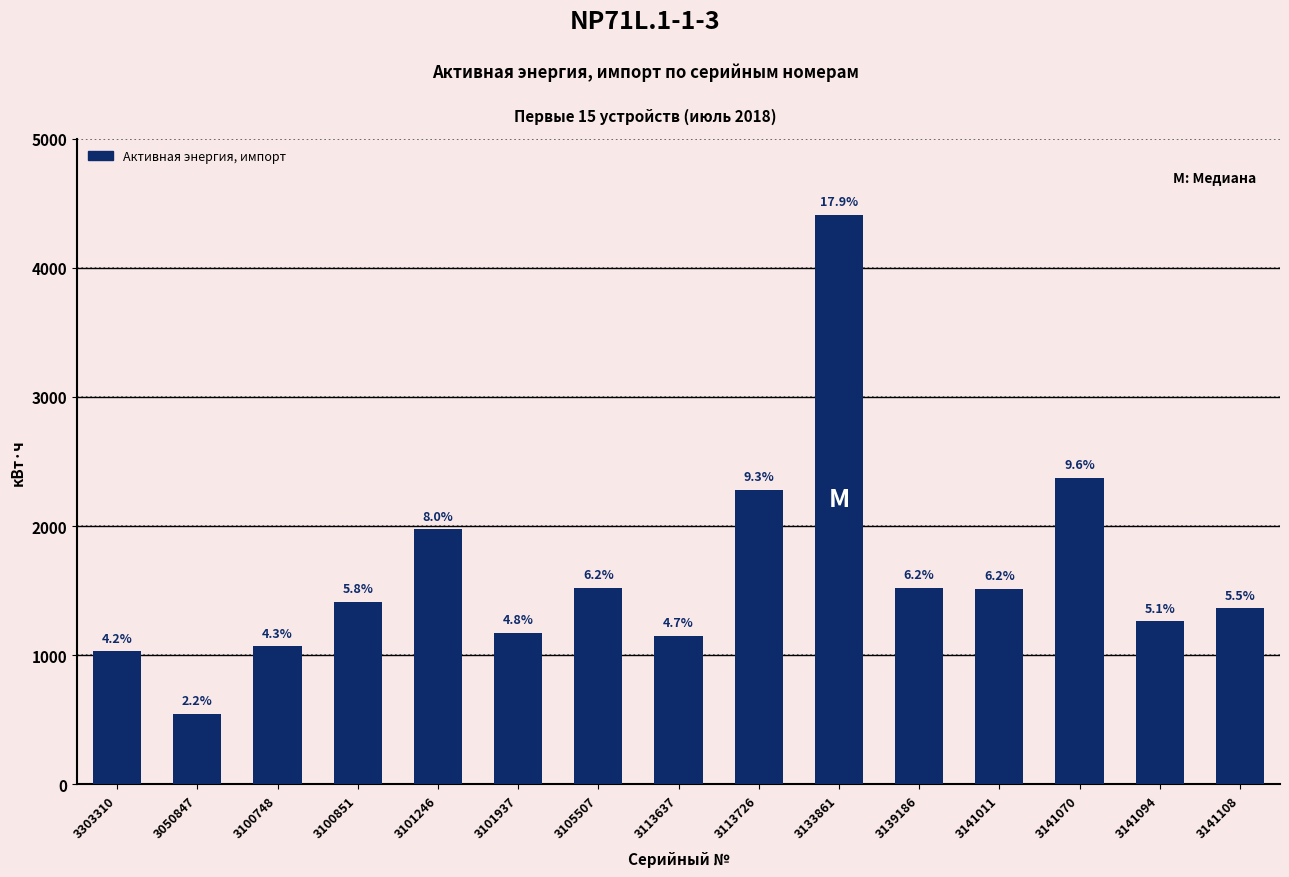

Is it true that the value at 3133861 is 4411.3?

True